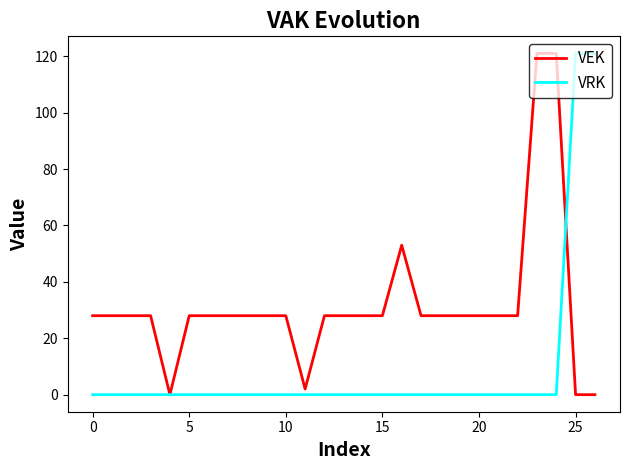

Count the number of categories in the chart.

27